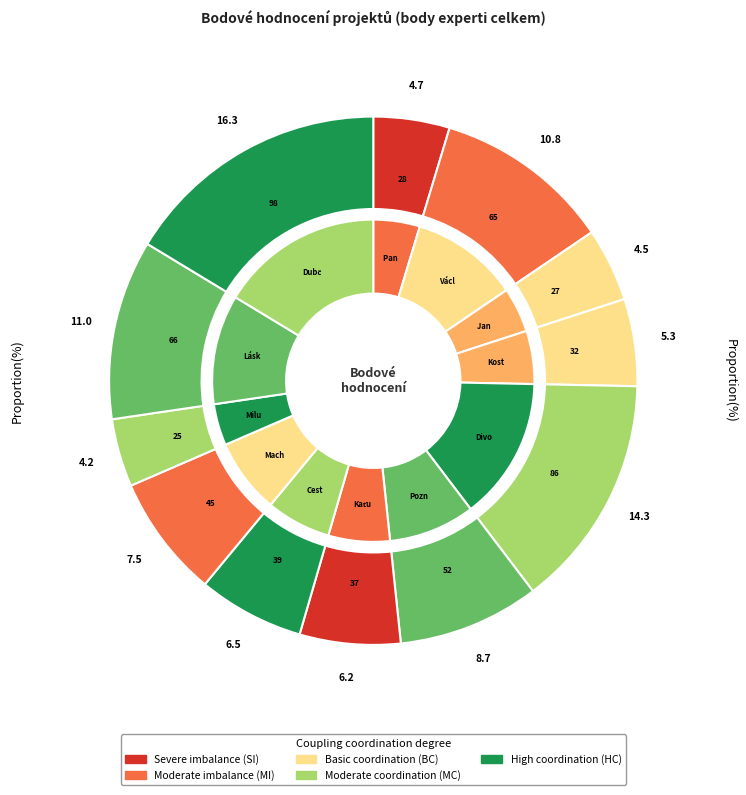

What percentage is NOT represented by Jan Jedlička: barevné stopy krajiny?

95.5%